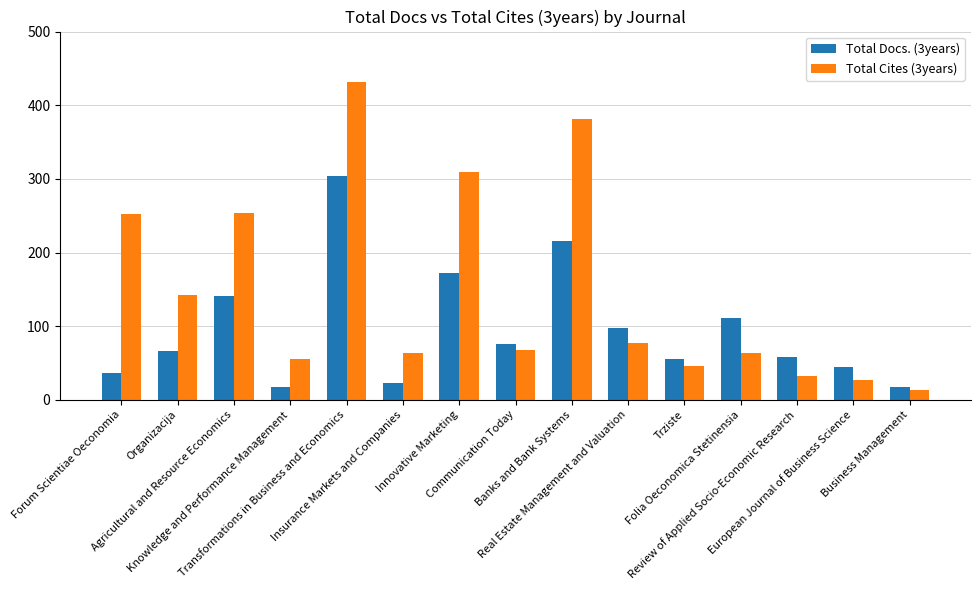

Which category has the highest value in the Total Cites (3years) series?

Transformations in Business and Economics